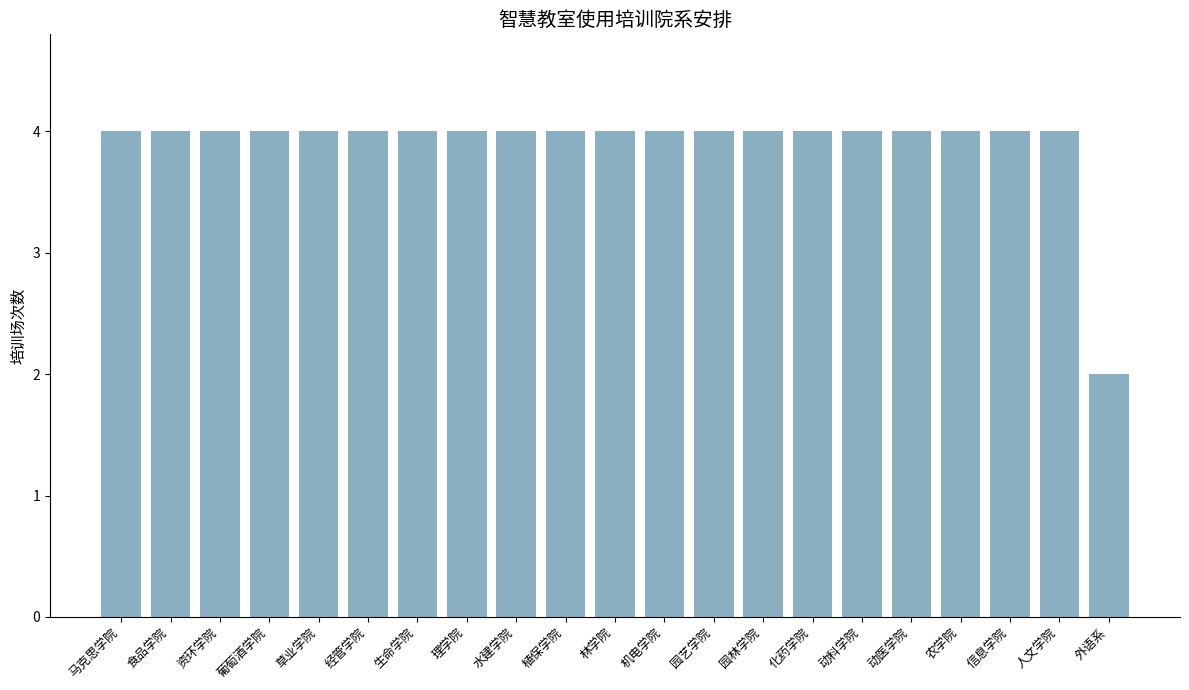

Approximately how many times larger is the value at 化药学院 compared to 水建学院?

1.0